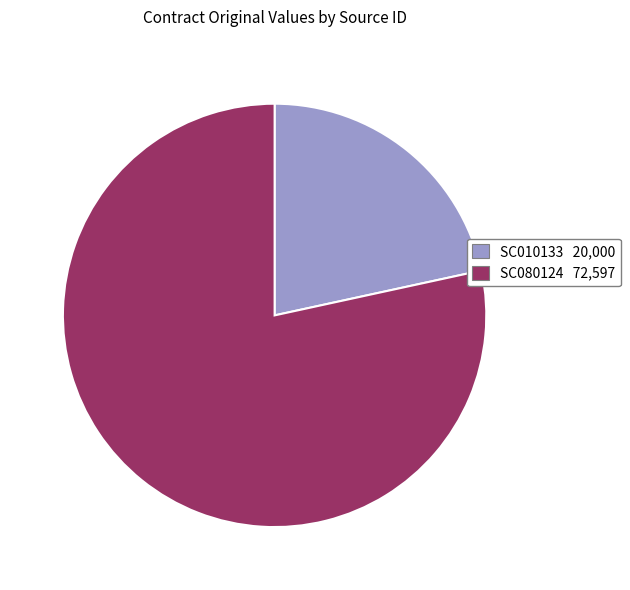

Which has a higher value, SC080124 or SC010133?

SC080124